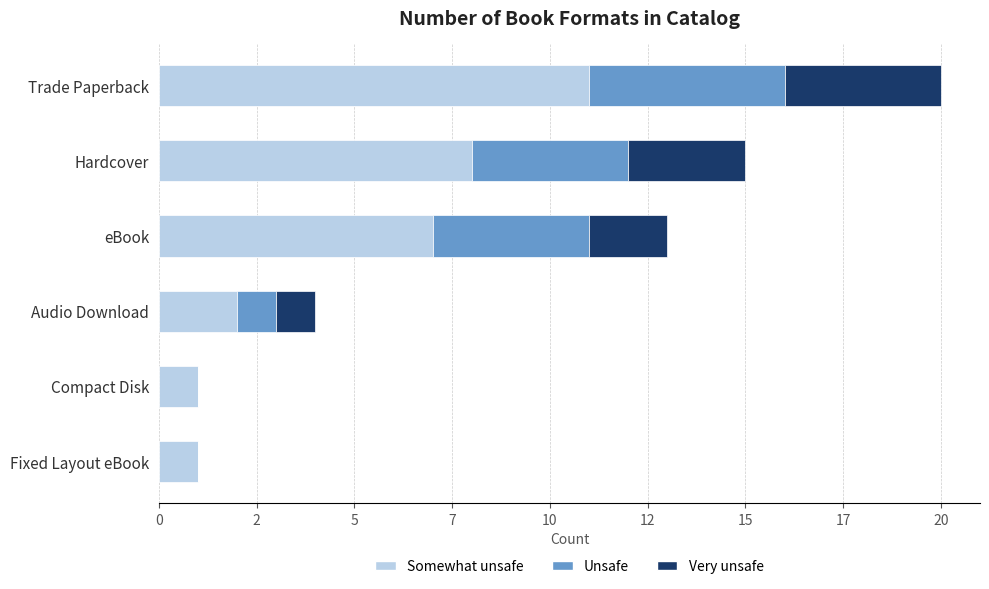

What are all the series names shown in the legend?

Somewhat unsafe, Unsafe, Very unsafe